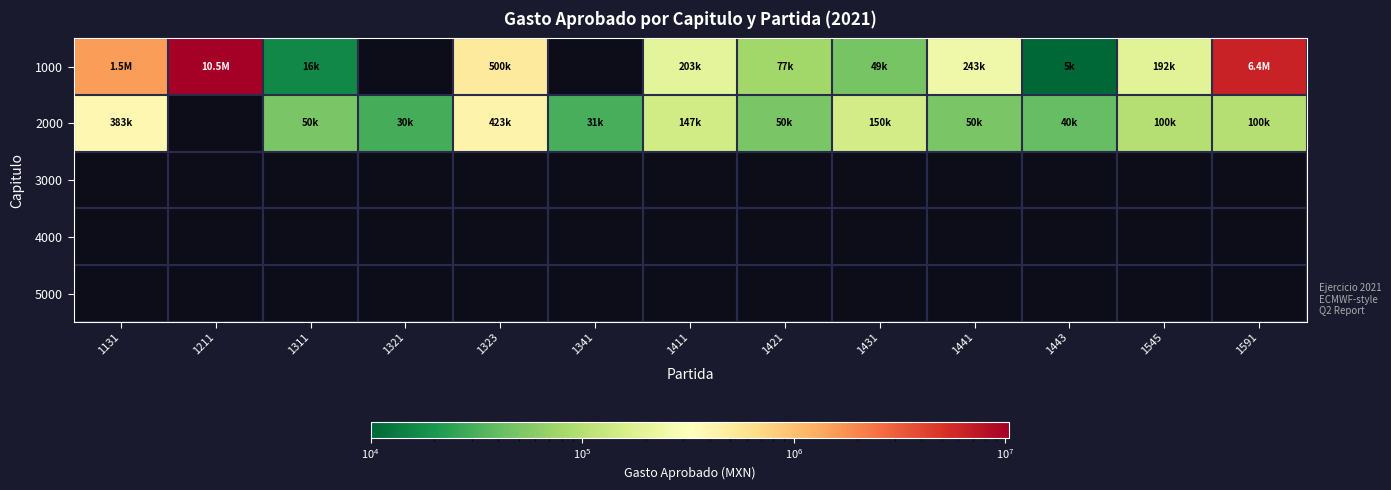

What is the difference between the maximum and minimum values in the 2000 series?

393400.0